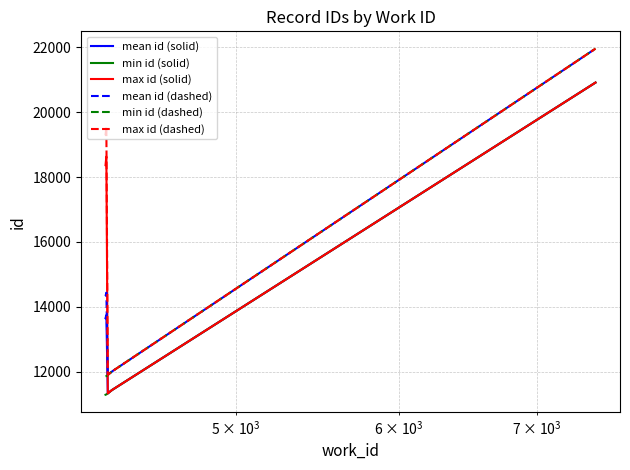

What is the lowest value of the mean id (solid) series?

11333.0